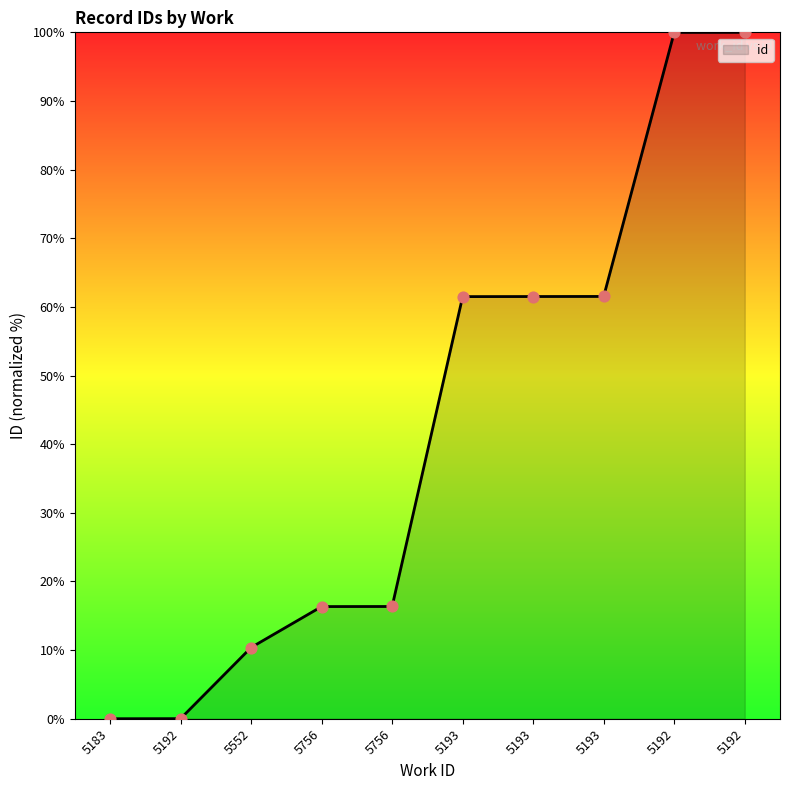

Which has a higher value, 5193 or 5192?

5193